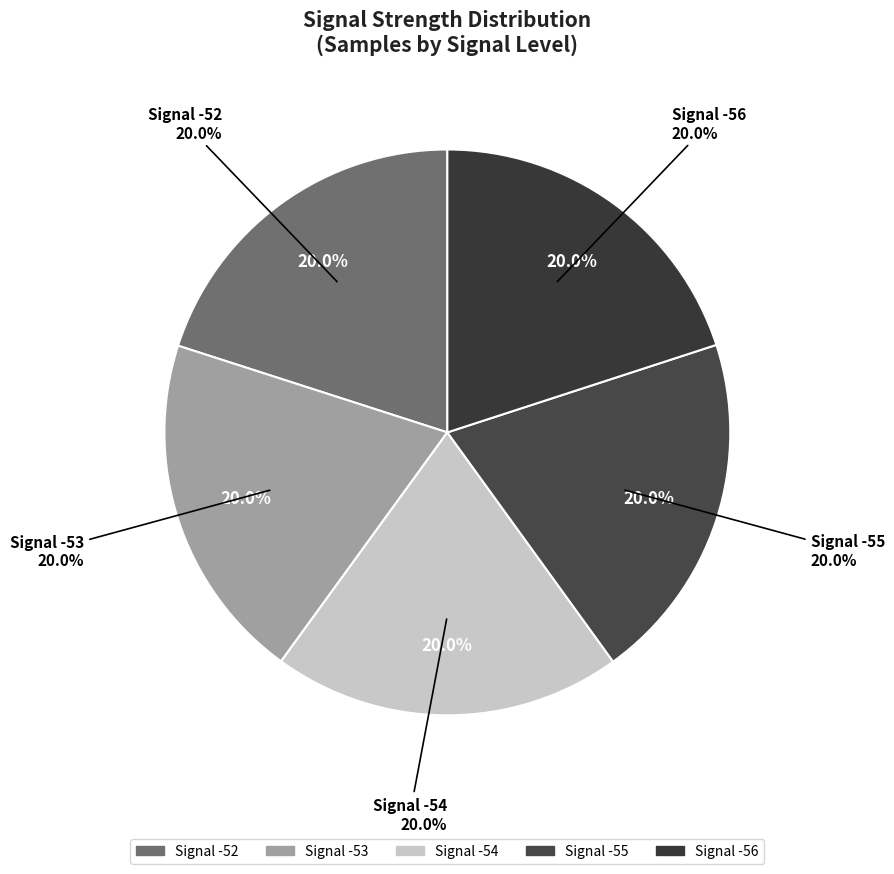

The -52 slice represents 14% of the pie. True or false?

False